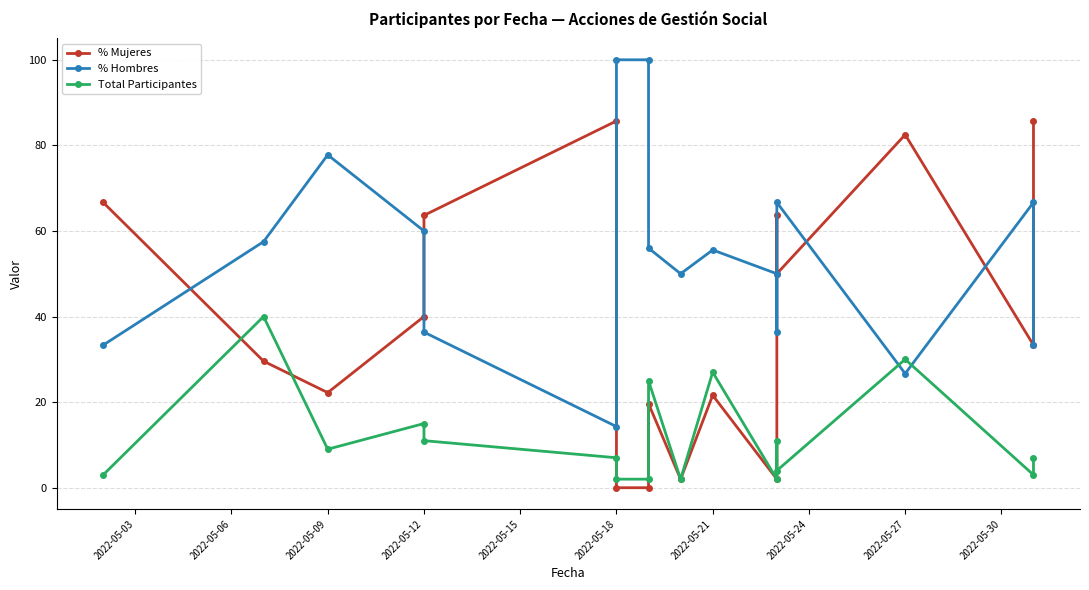

How many times do % Mujeres and % Hombres cross each other?

8